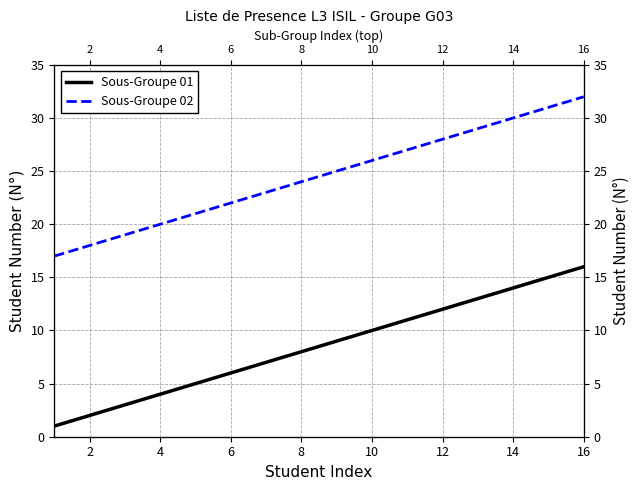

How many lines are shown in the chart?

2